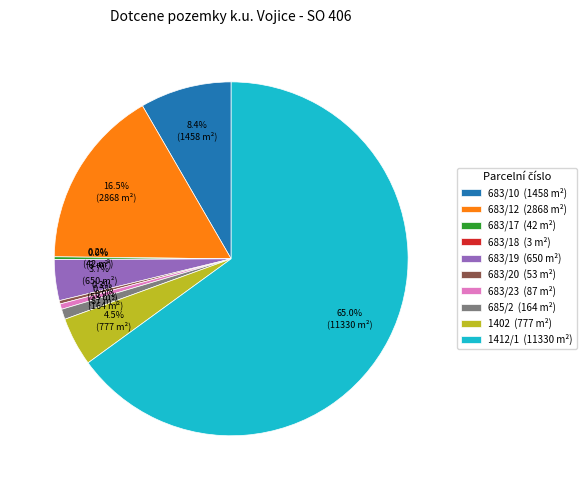

To the nearest percent, what percentage of the pie is 683/10?

8%